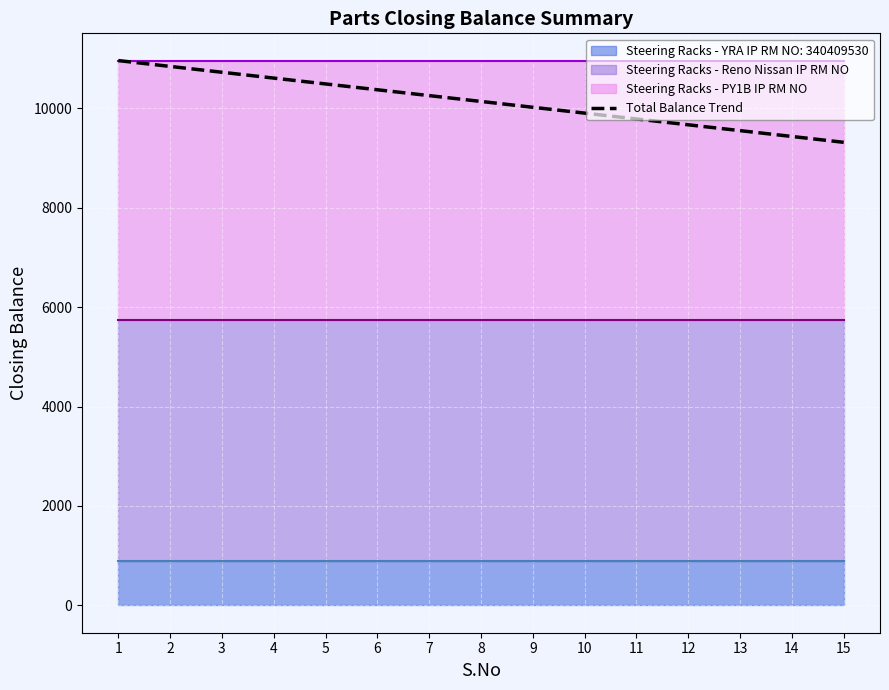

Reading right to left, extract all data points from this chart.

15=9311.8	14=9429.1	13=9546.5	12=9663.9	11=9781.2	10=9898.6	9=10016.0	8=10133.4	7=10250.8	6=10368.1	5=10485.5	4=10602.9	3=10720.2	2=10837.6	1=10955.0